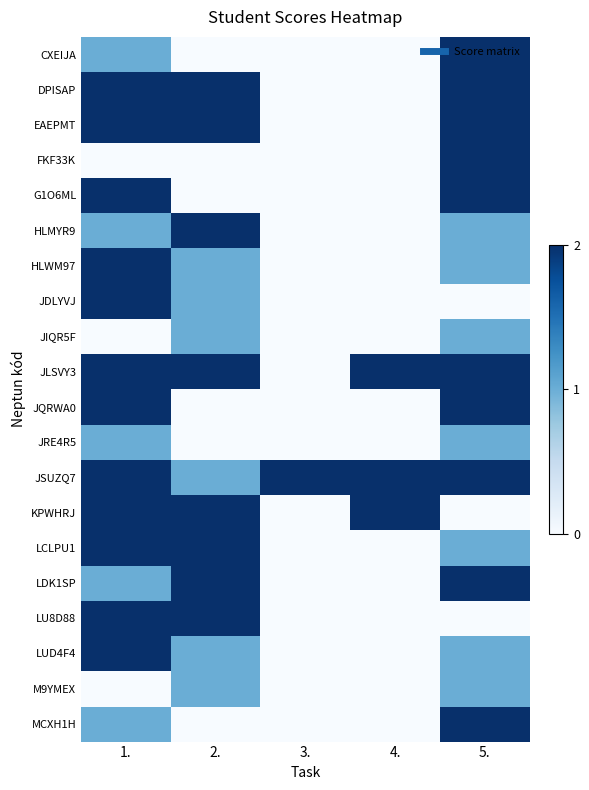

What is the difference between the highest and lowest values at 3.?

2